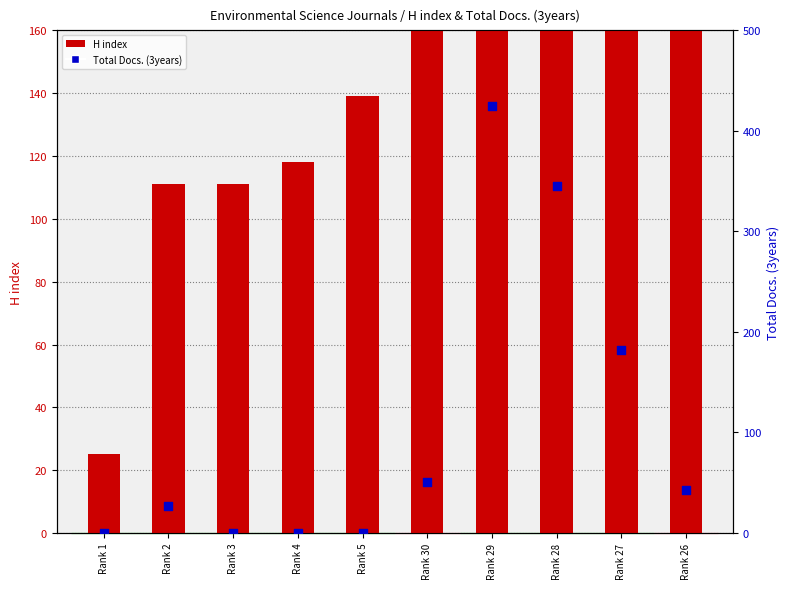

At how many categories does at least one series exceed 378?

1